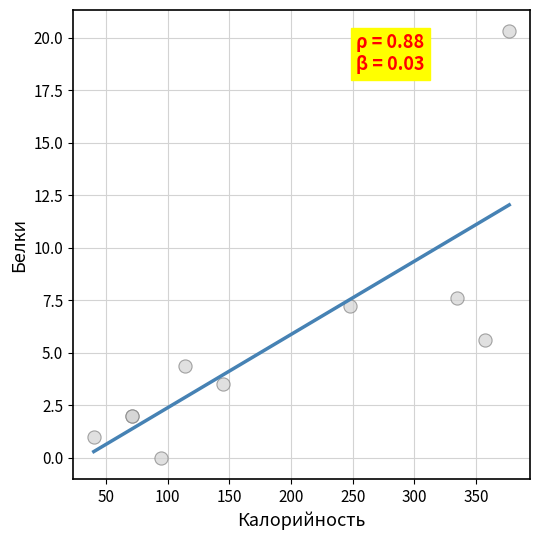

What Y value in the scatter plot is closest to 10?

7.6